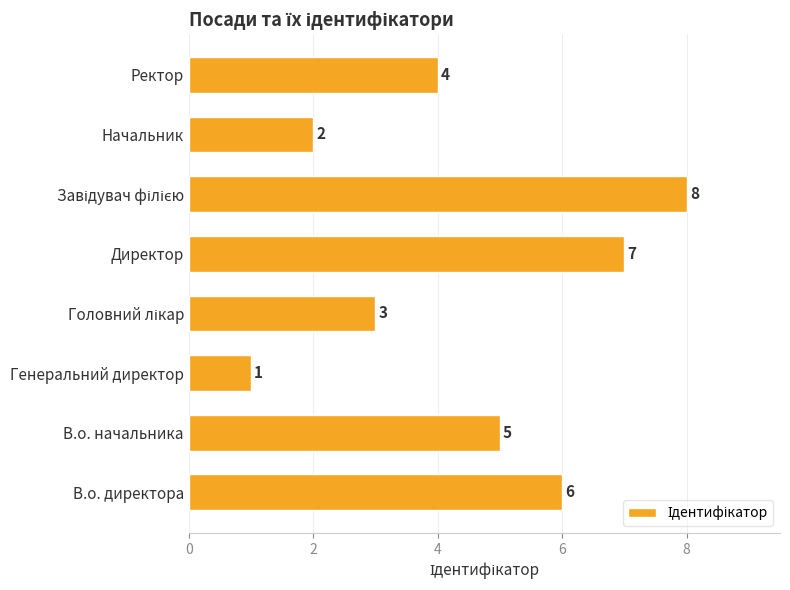

What is the greatest value displayed?

8